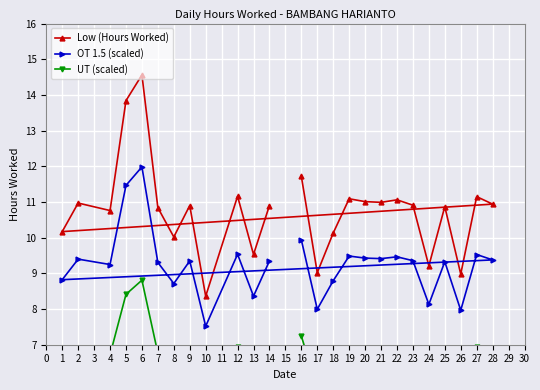

True or false: OT 1.5 (scaled) and Low (Hours Worked) cross at least once.

False